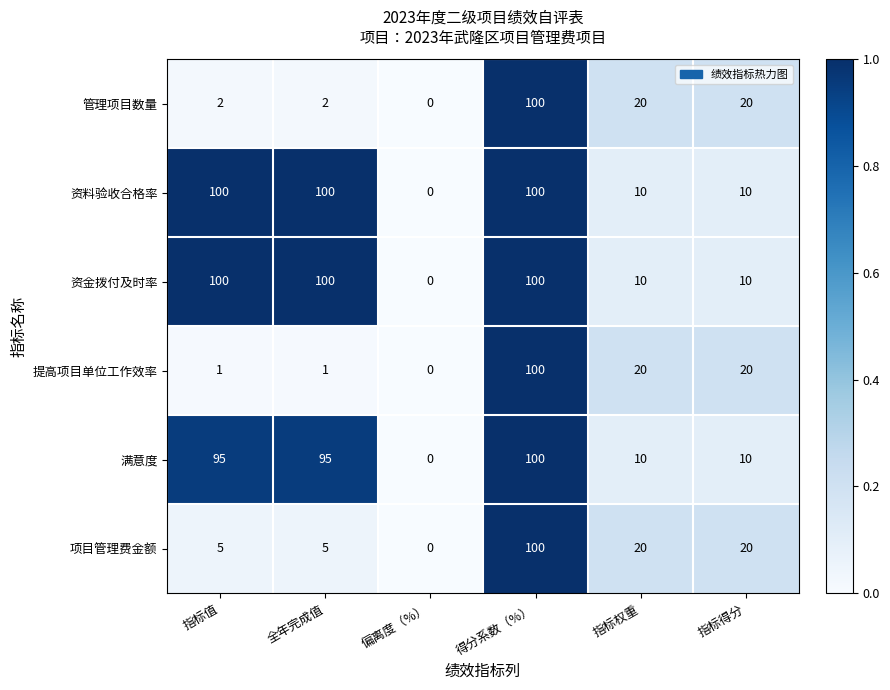

The value of 满意度 at 全年完成值 is 95. True or false?

True